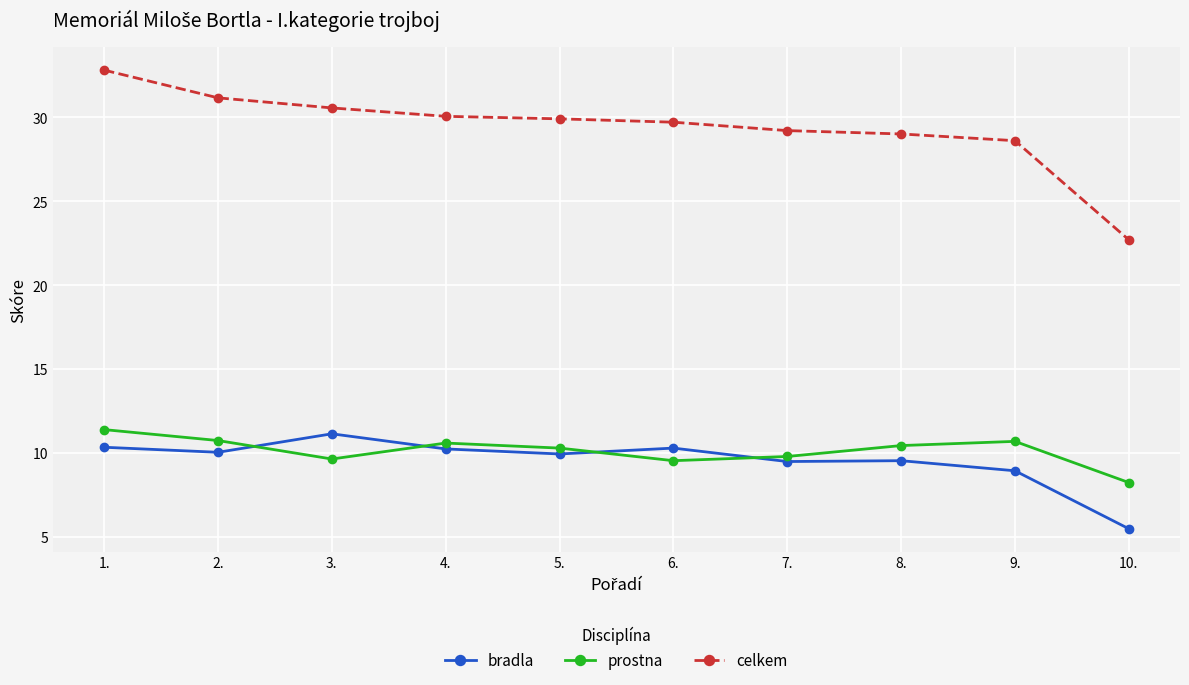

What is the difference between the maximum and minimum values in the celkem series?

10.1